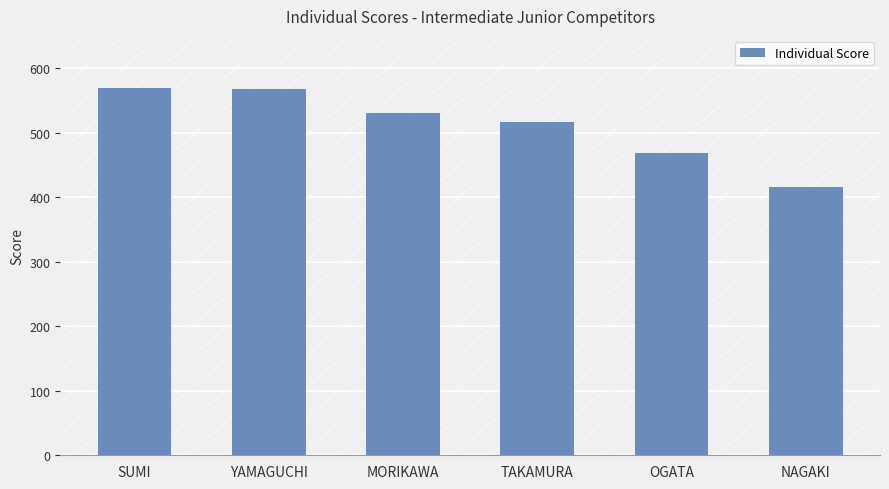

What is the change in value from OGATA to NAGAKI?

-53